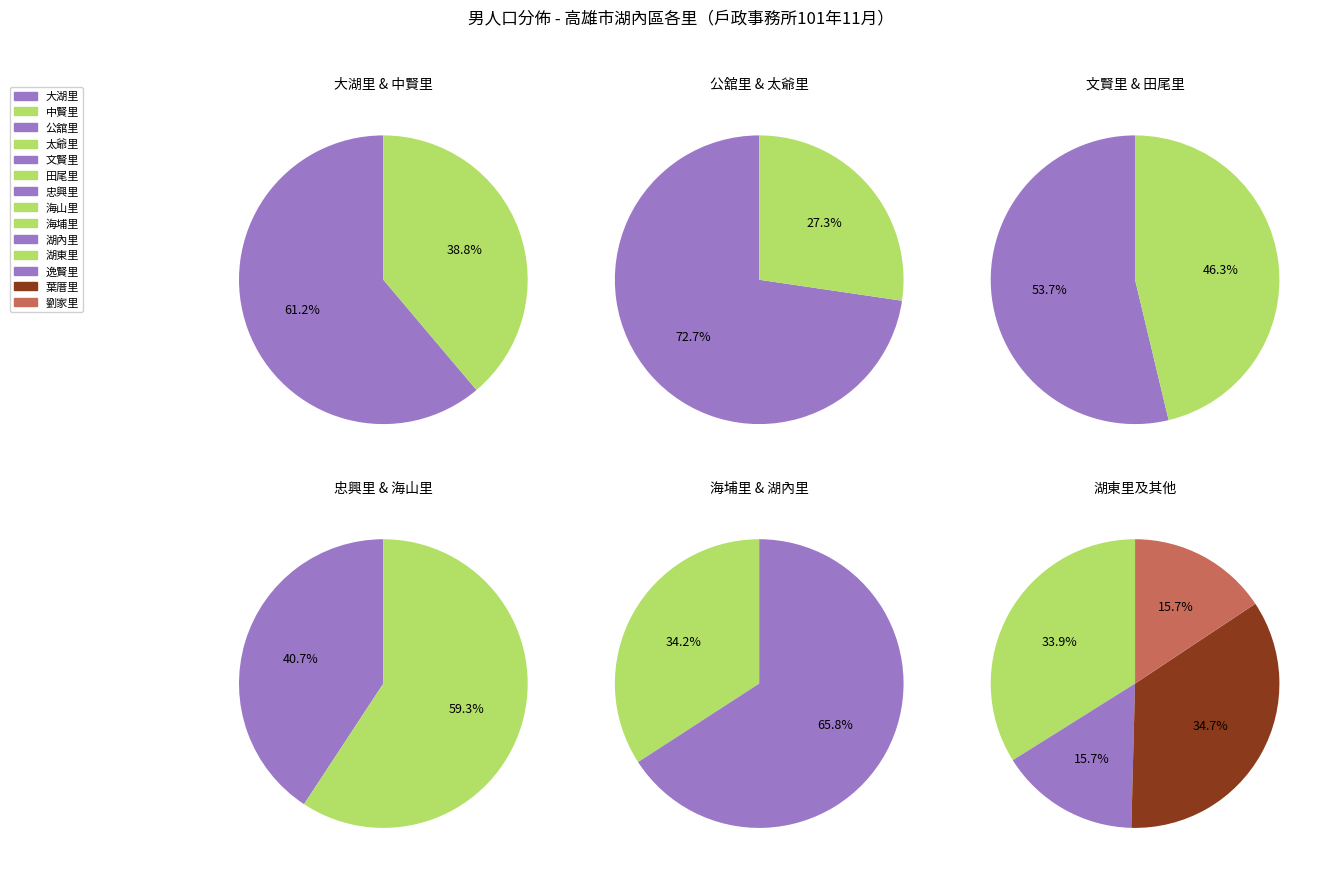

Rank the categories by value from lowest to highest.

忠興里, 太爺里, 田尾里, 逸賢里, 劉家里, 海山里, 文賢里, 海埔里, 中賢里, 公舘里, 湖東里, 葉厝里, 大湖里, 湖內里